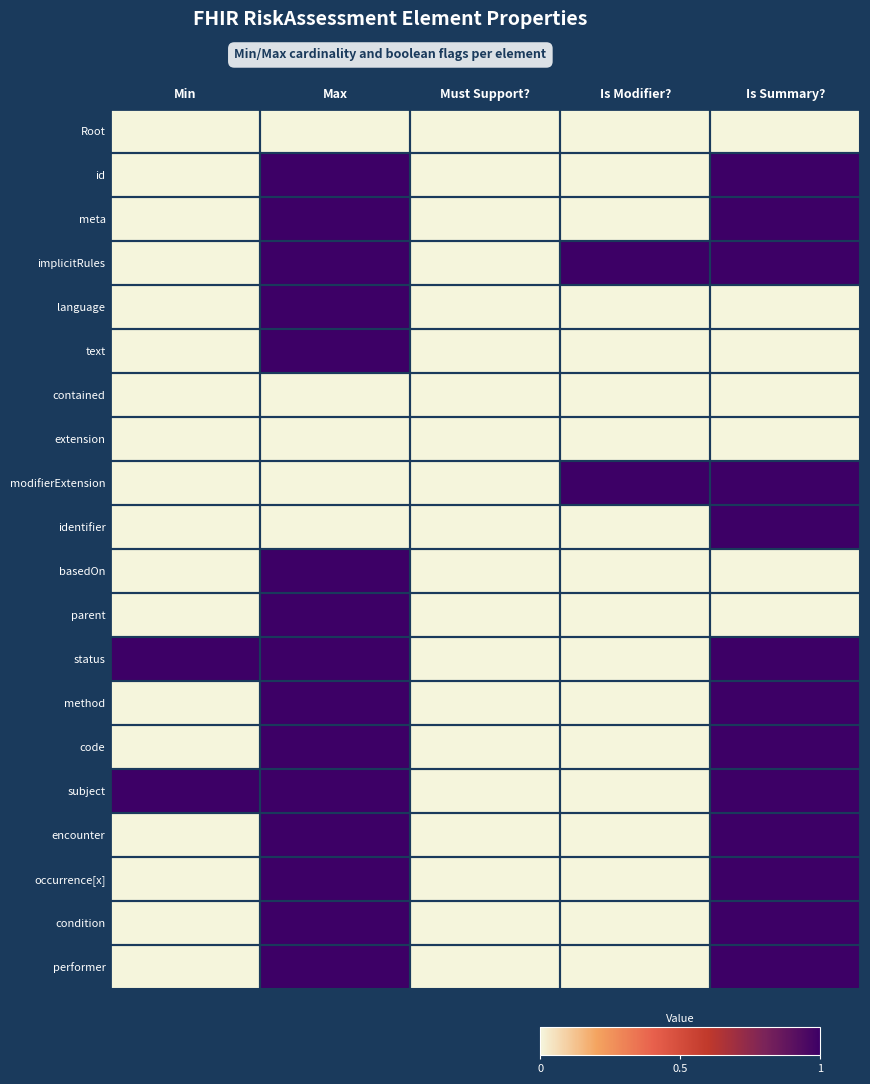

How many data points does each series have?

5